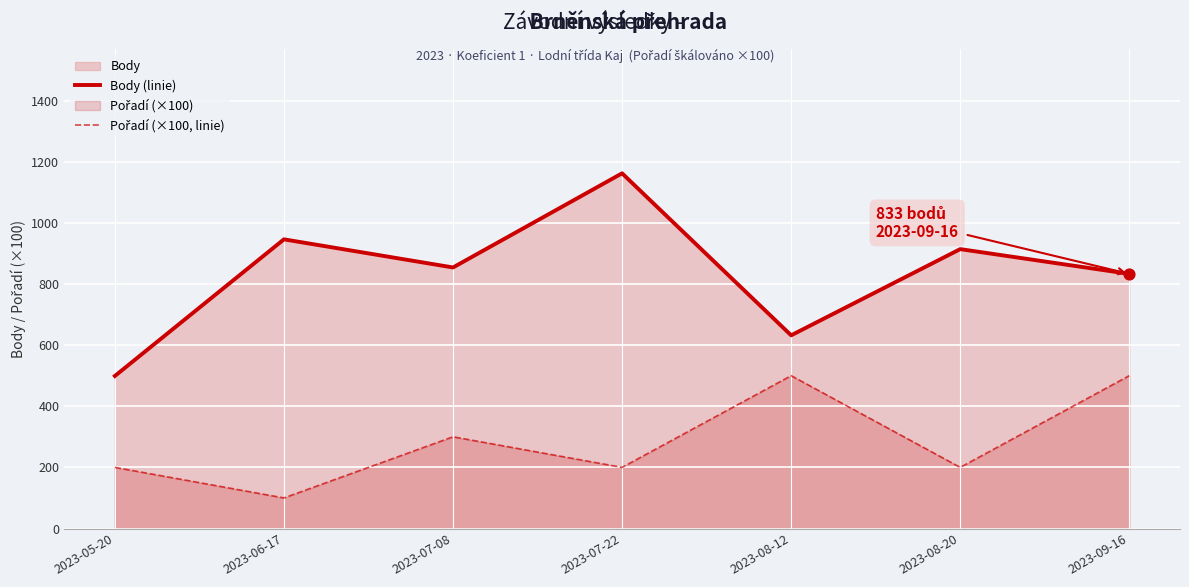

Which series has the largest range (max minus min)?

Body (linie)